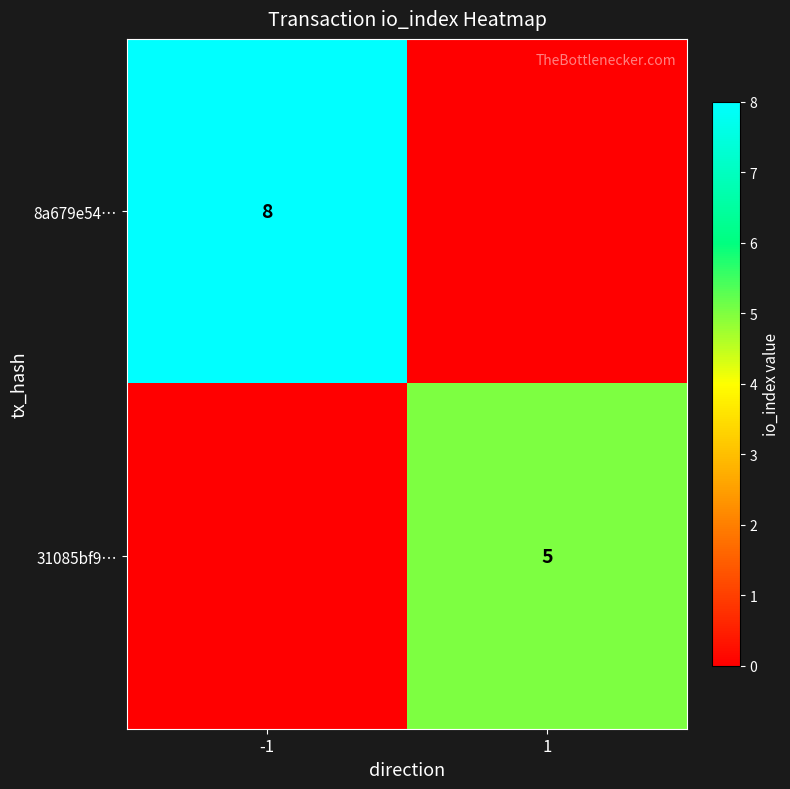

True or false: 8a679e54… has a value of 11 at -1.

False